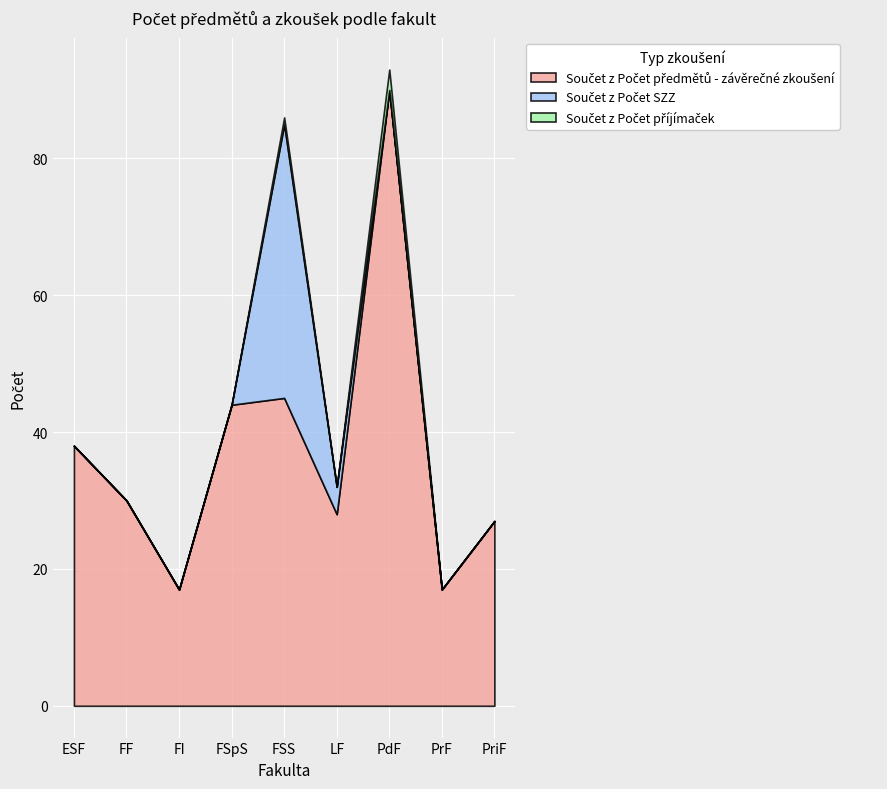

What position from the right is PriF?

1